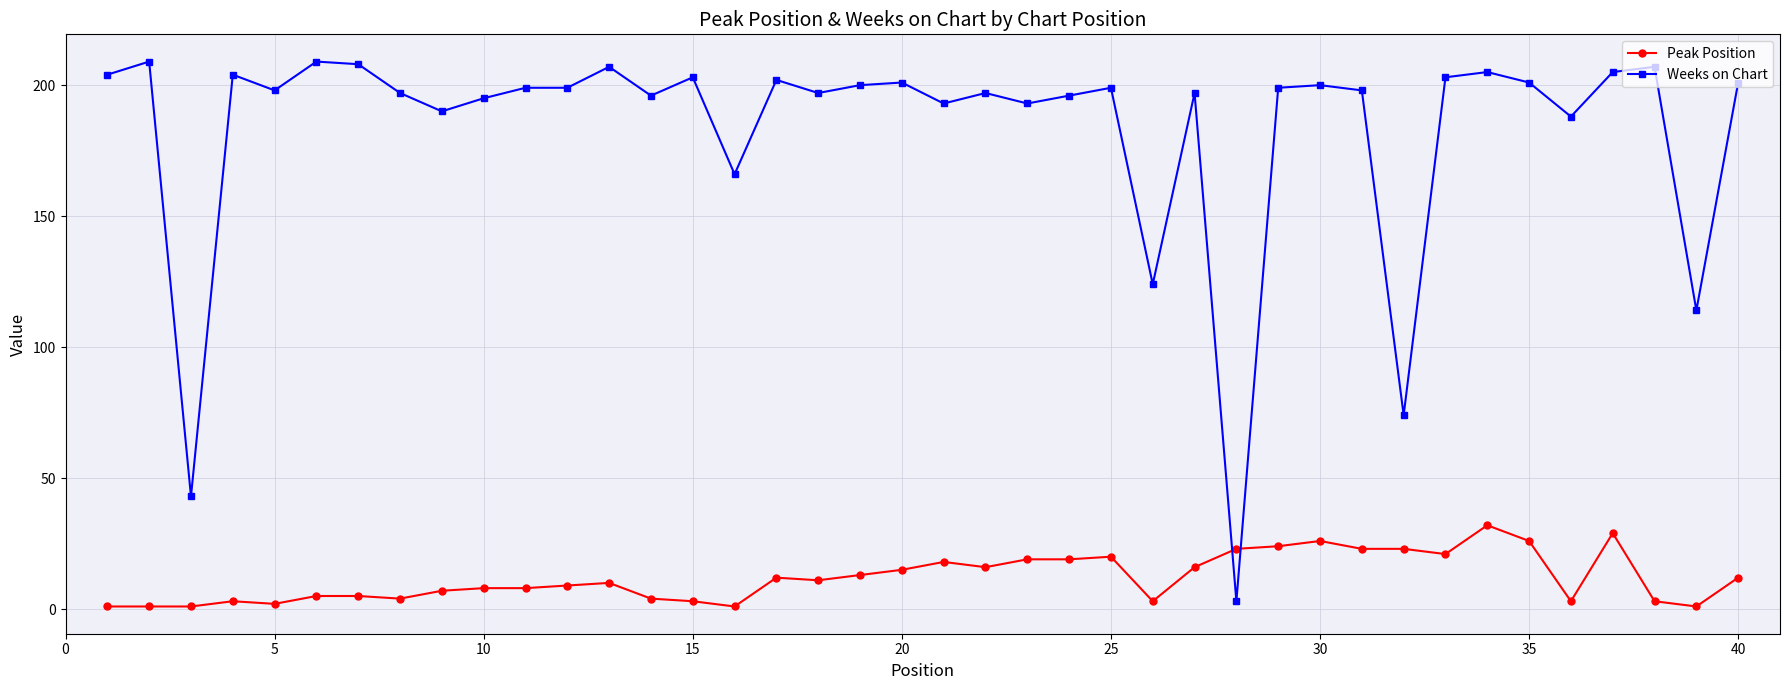

Rank the series by their average value, from lowest to highest.

Peak Position, Weeks on Chart